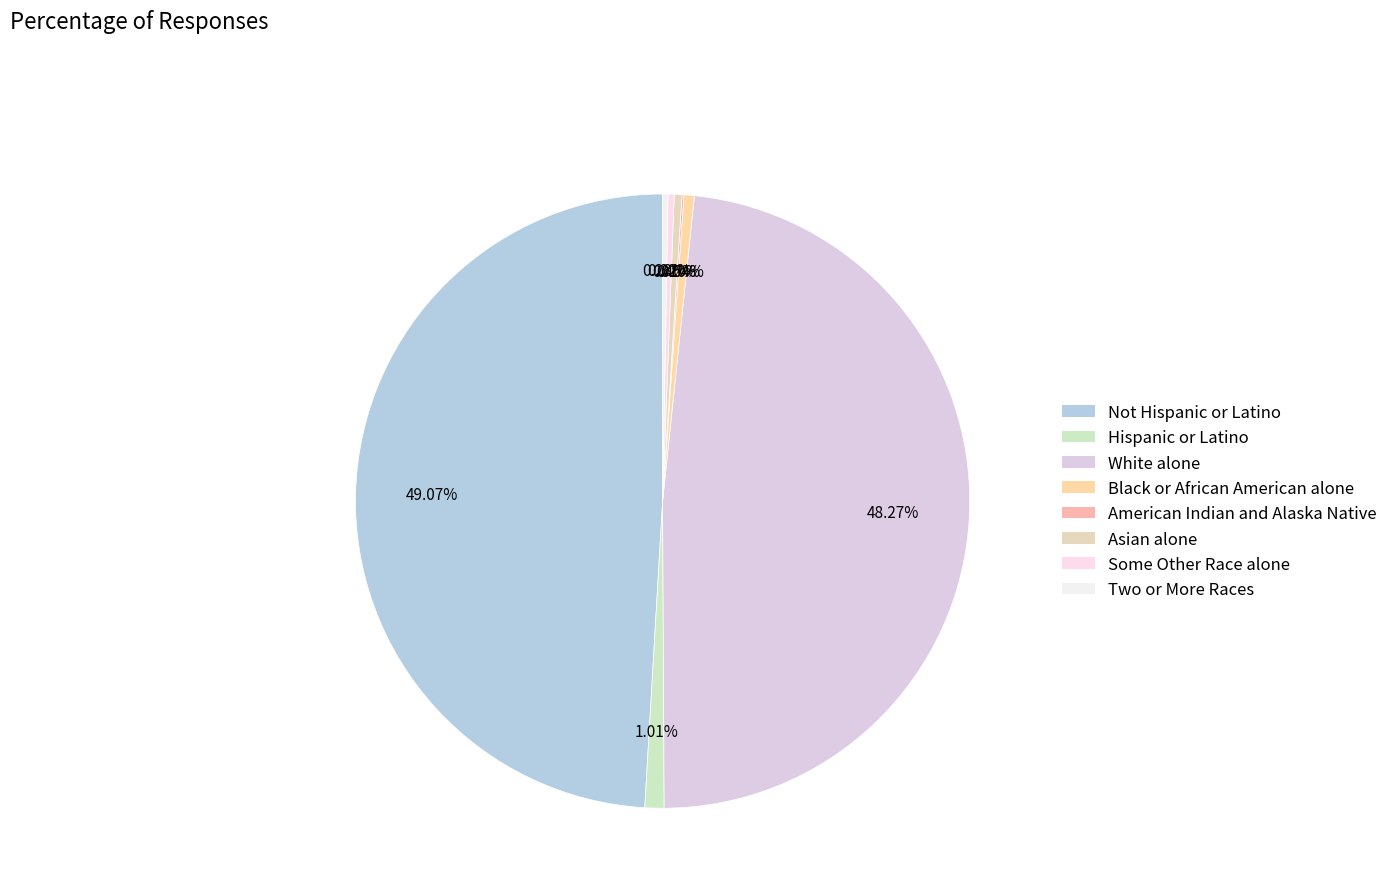

How much of the chart is everything except Not Hispanic or Latino?

50.9%